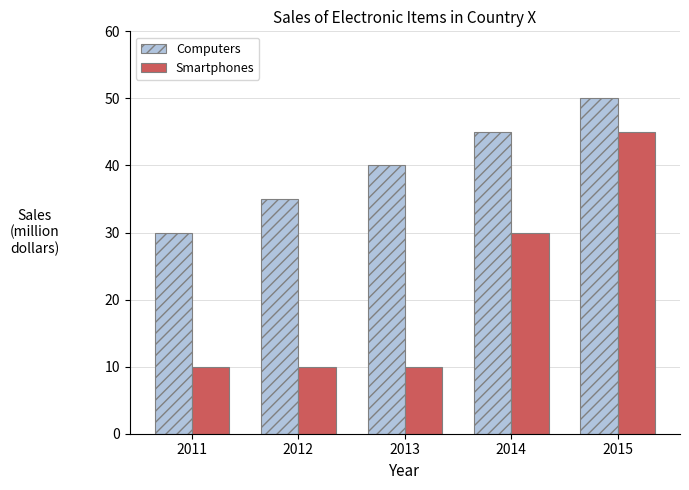

Count the Computers values in the range 35 to 45.

3